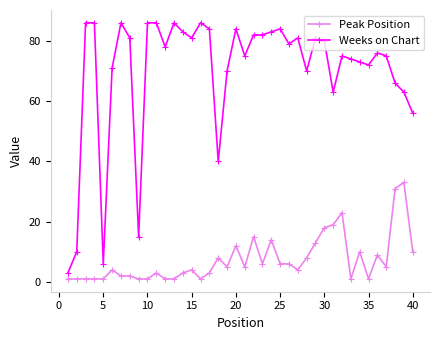

What is the minimum value for Weeks on Chart?

3